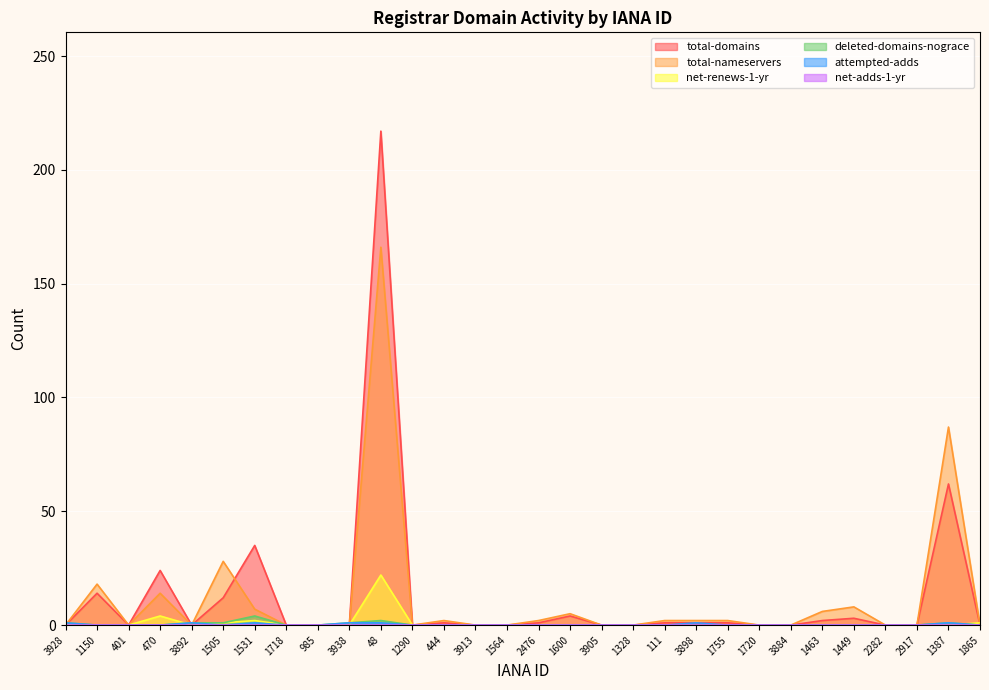

How many interior local peaks does the total-domains series have?

8